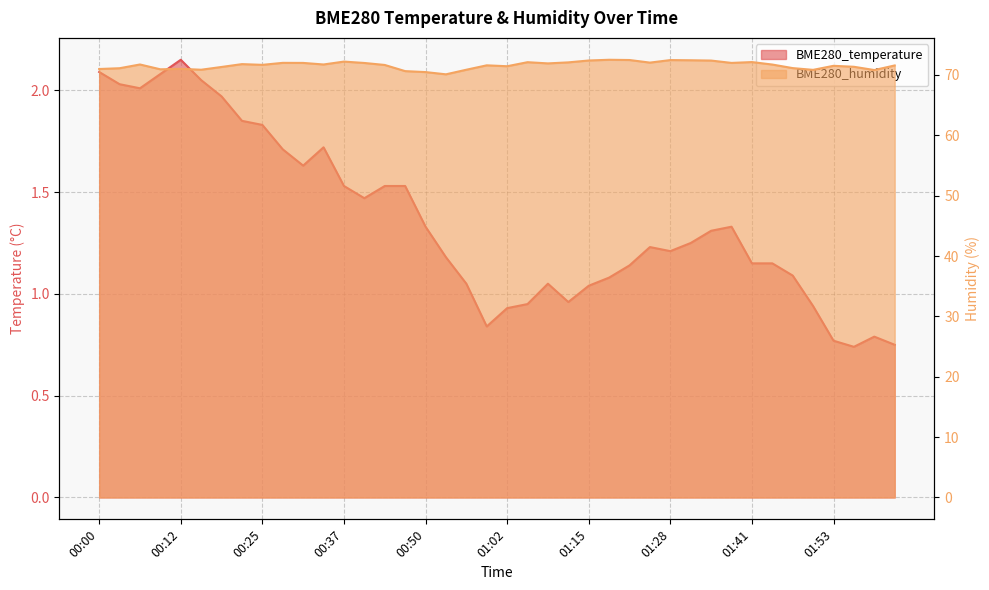

Is the value of BME280_temperature at 01:53 greater than the value of BME280_humidity at 01:47?

No